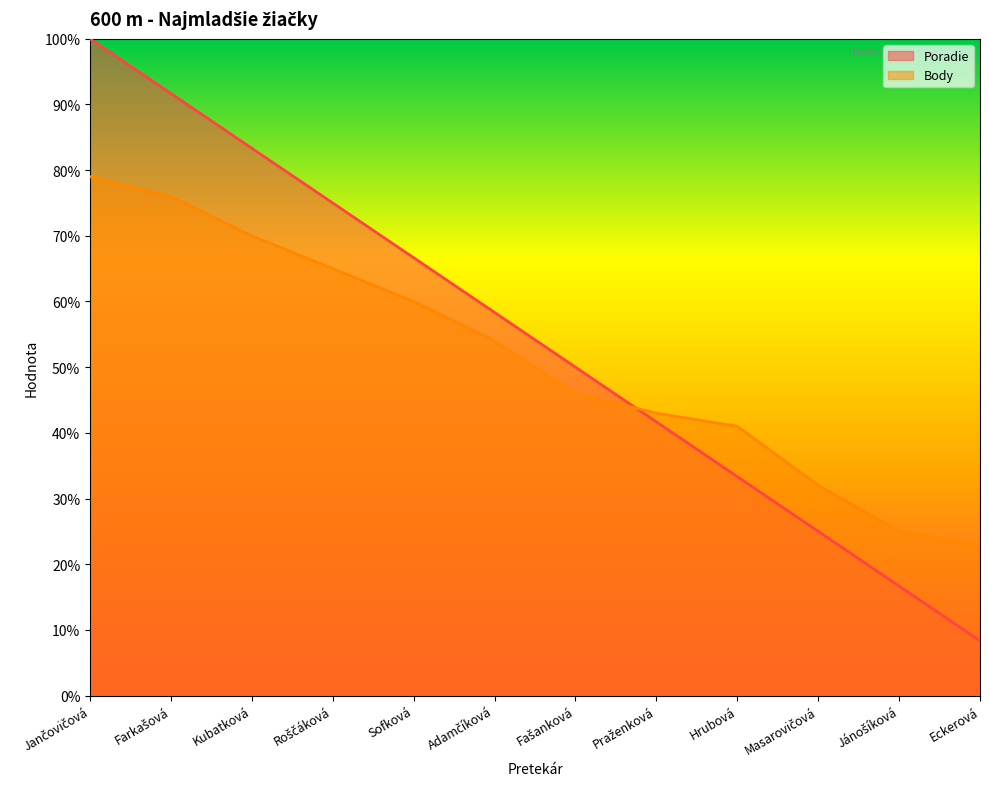

What are all the series names shown in the legend?

Poradie, Body